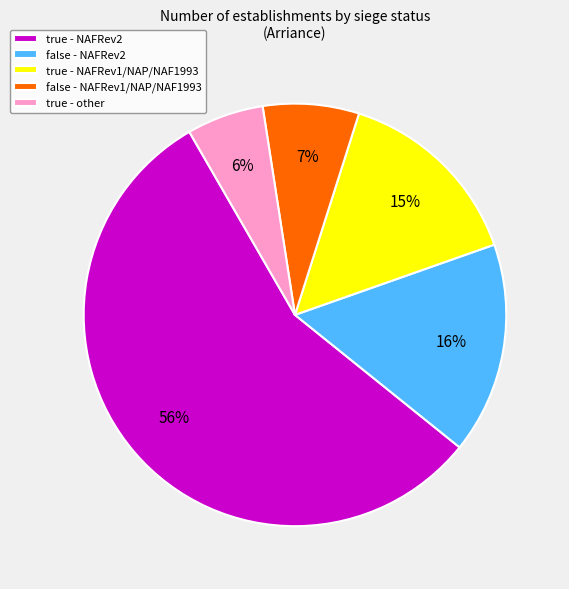

Which category has the biggest portion of the pie?

true - NAFRev2